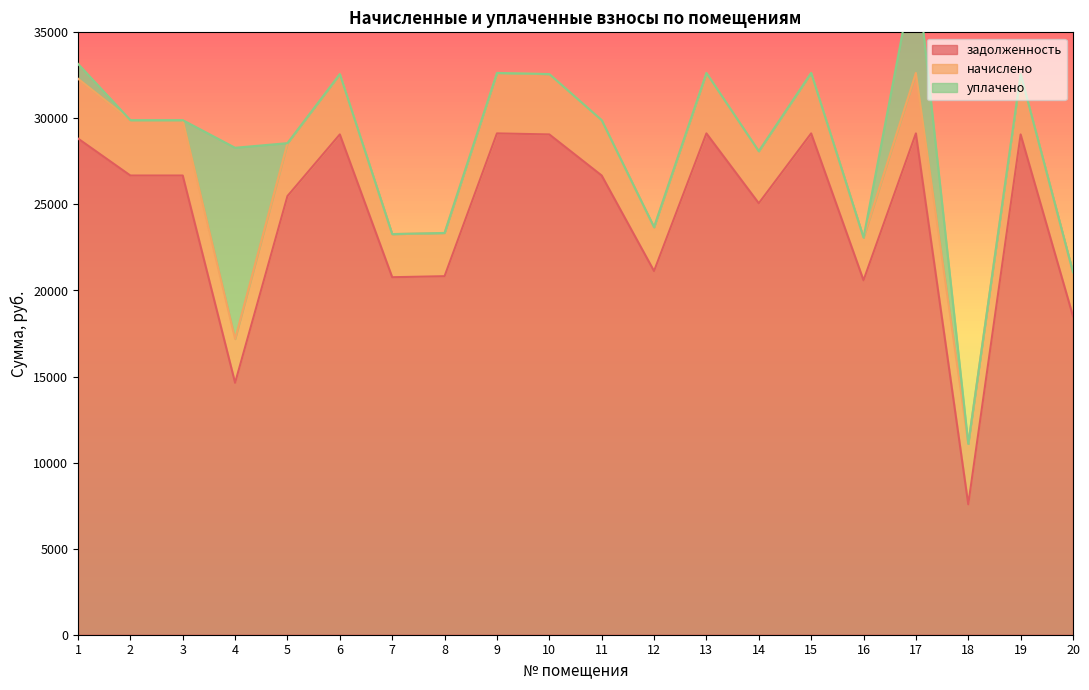

Does the chart display data point markers on the line(s)?

No